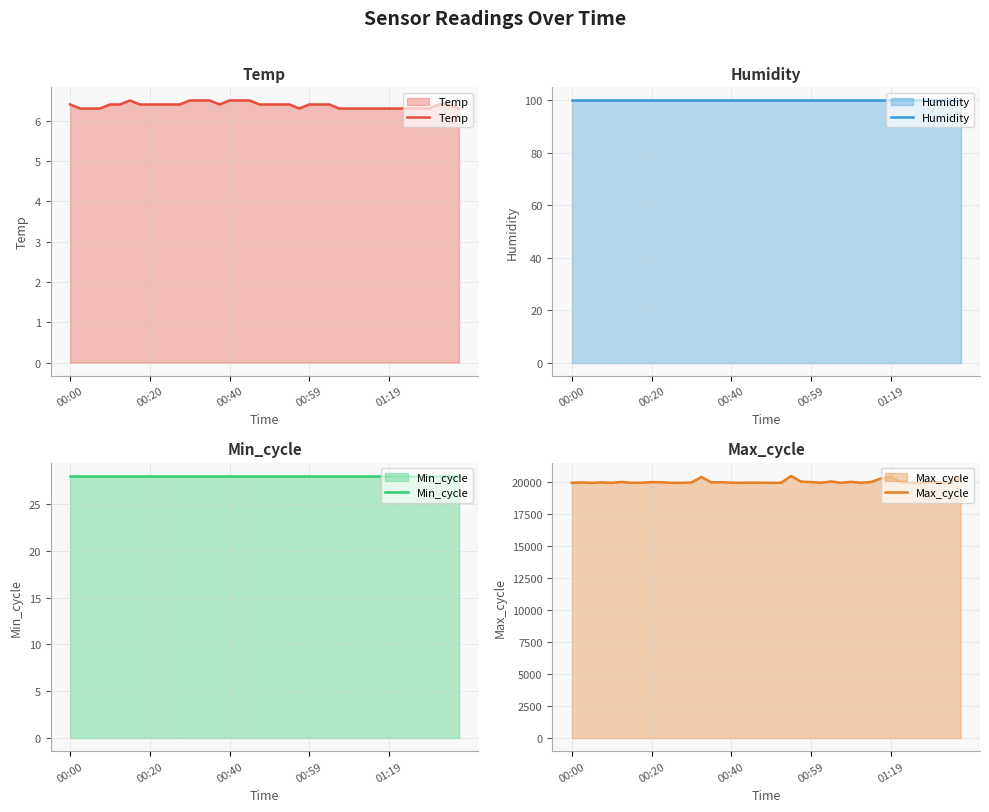

Rank the series at 39 from highest to lowest value.

Max_cycle, Humidity, Min_cycle, Temp